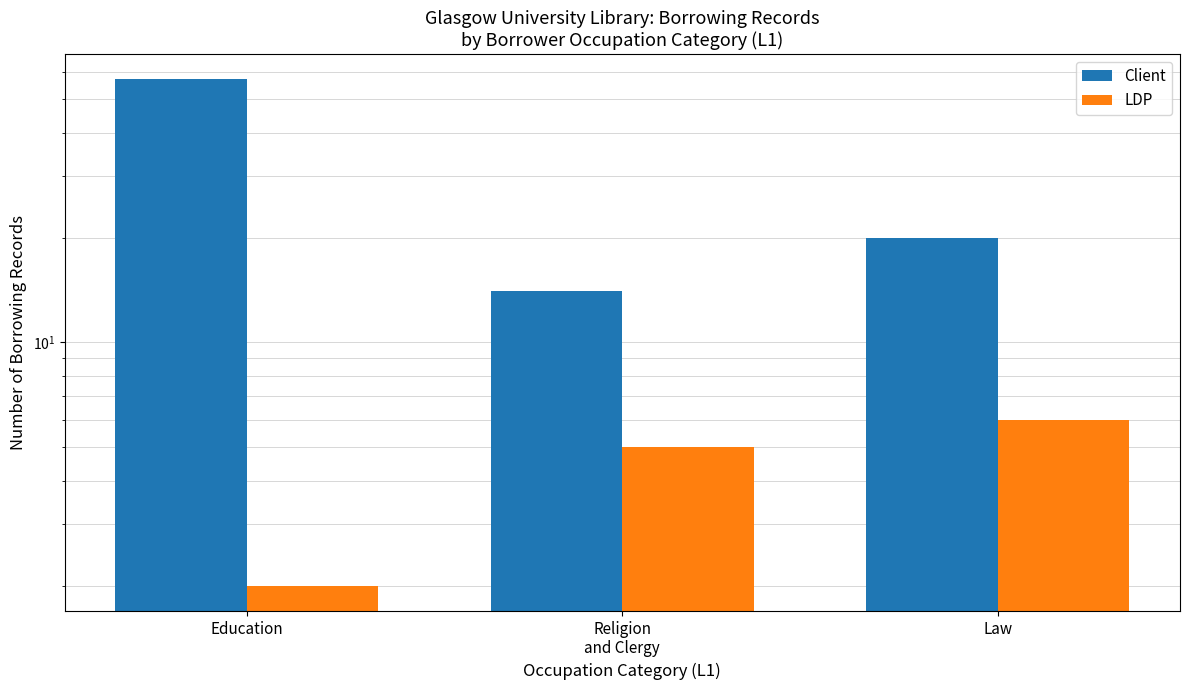

Is it true that Client equals 20 at Law?

True